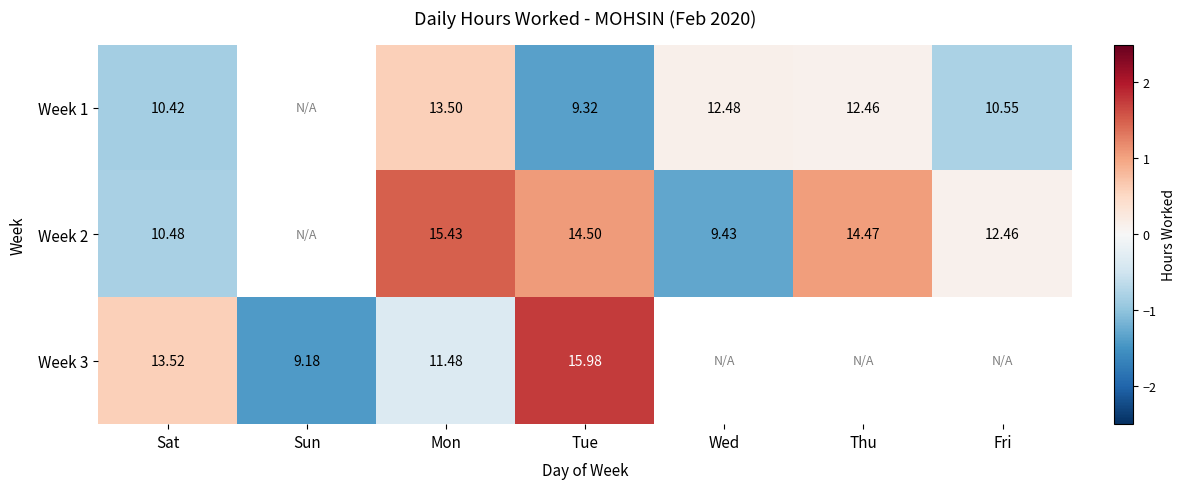

How many values in the Week 3 series are below 1?

3